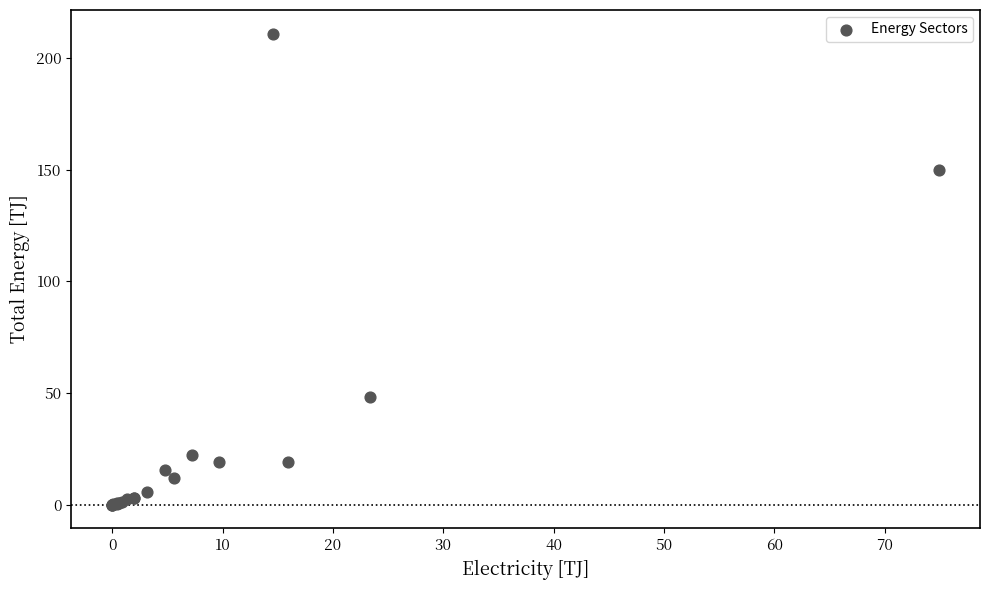

What Y value in the scatter plot is closest to 105?

149.9